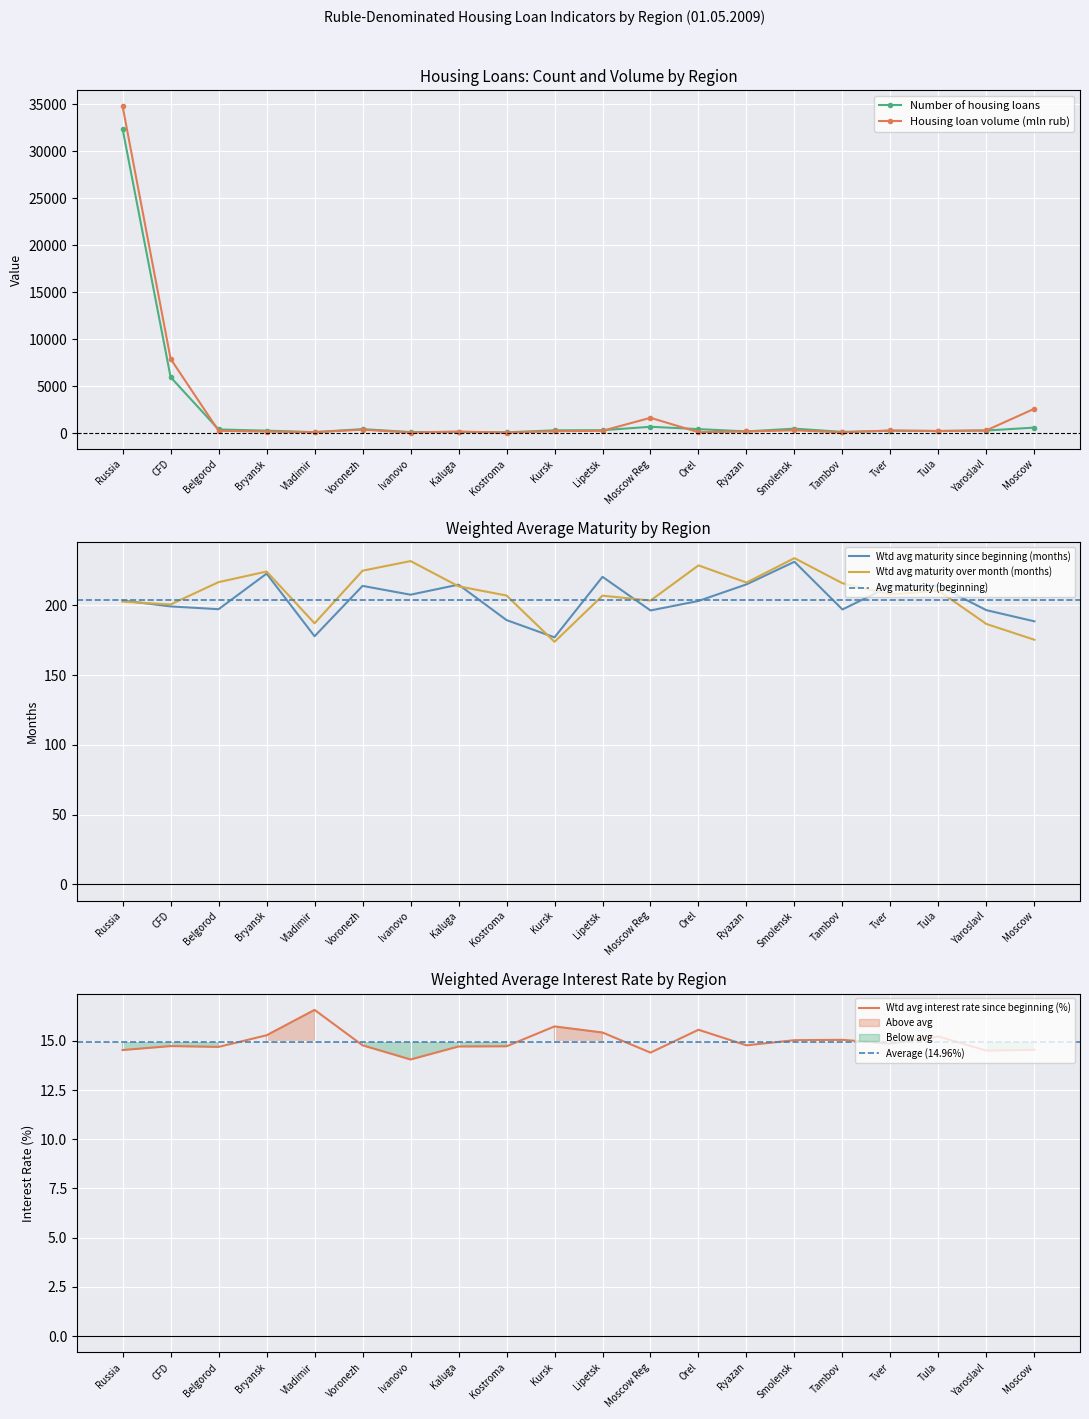

Is the value of Housing loan volume (mln rub) at CFD greater than the value of Number of housing loans at Moscow?

Yes